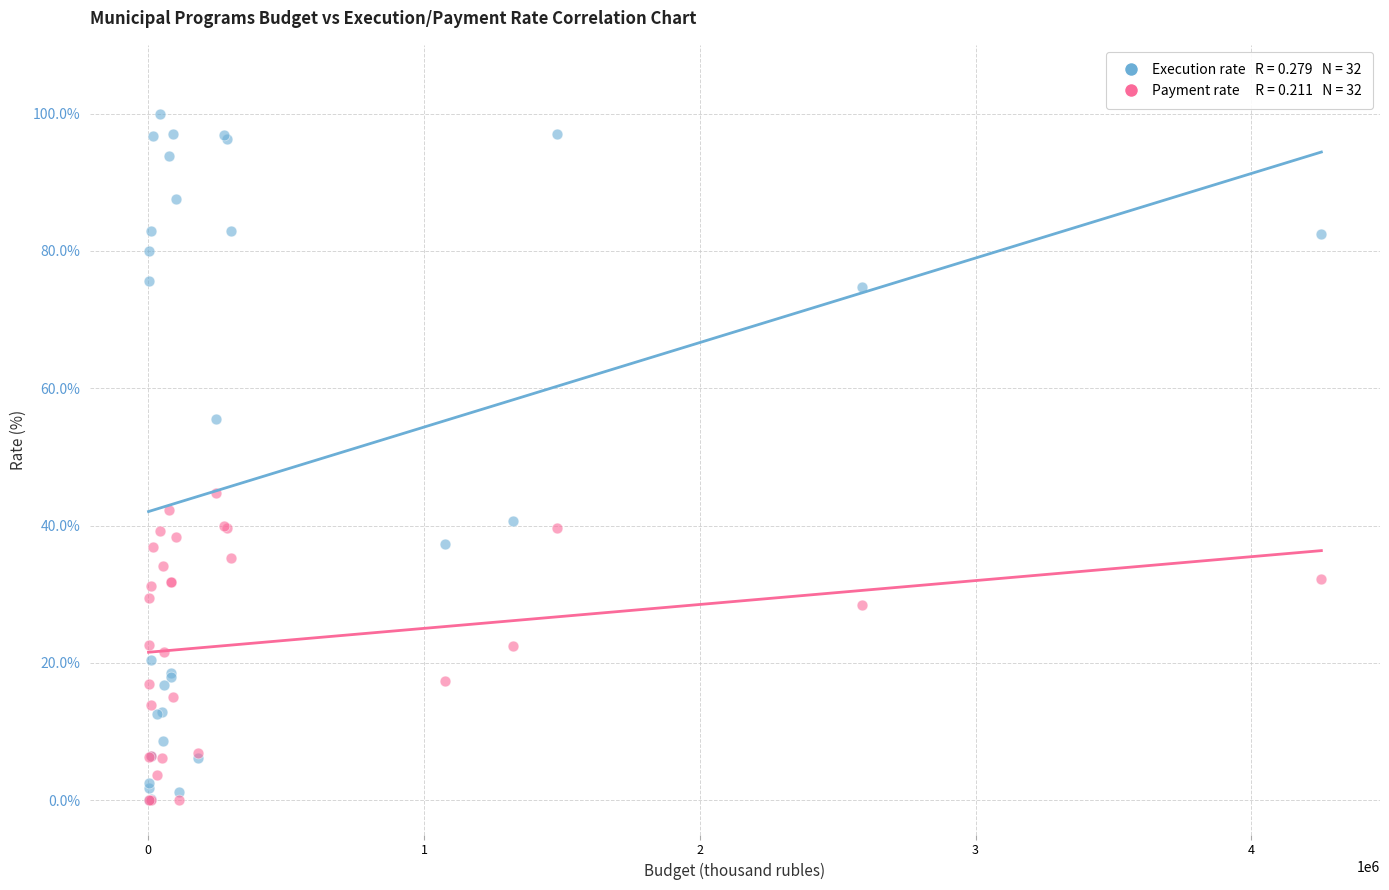

Across all series, what Y value is closest to 49?

44.8